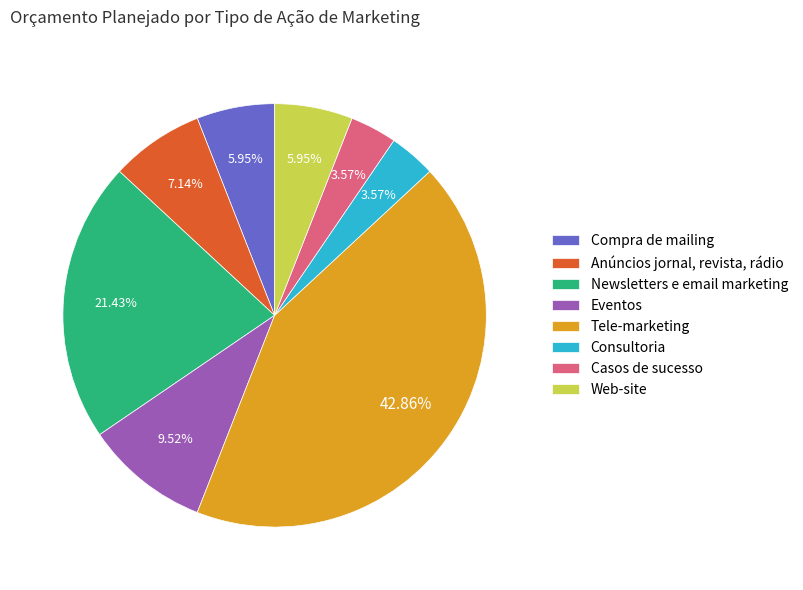

To the nearest percent, what is the difference between the Anúncios jornal, revista, rádio and Eventos slice percentages?

2%